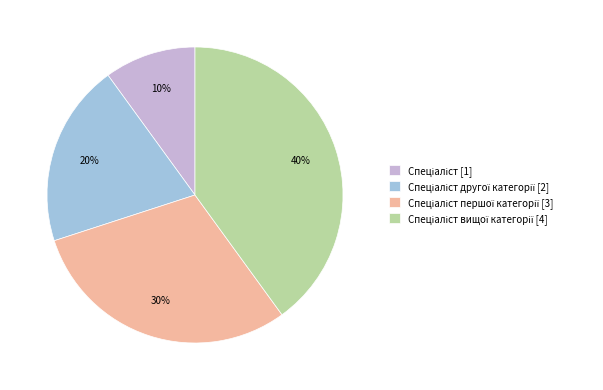

Is there a majority slice in this chart?

No